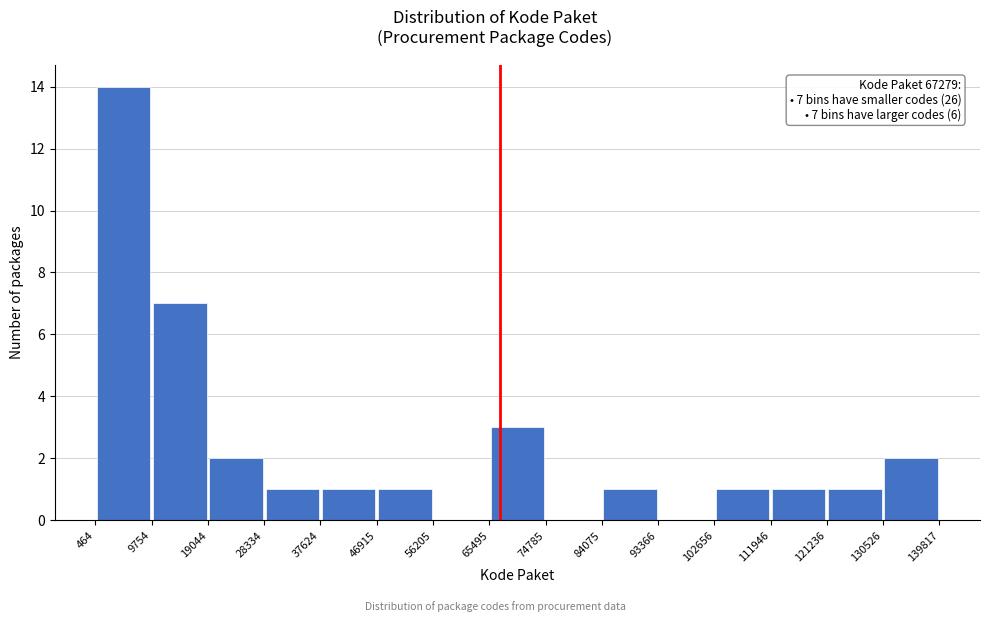

Over which range of the x-axis is the bar tallest?

464 to 9754